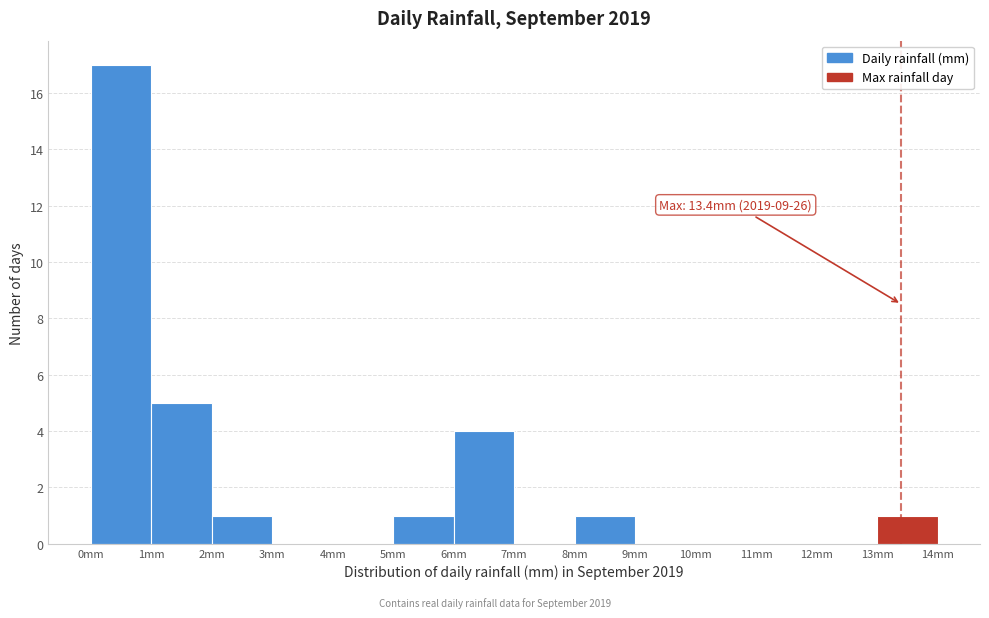

Over which range of the x-axis is the bar tallest?

0 to 1